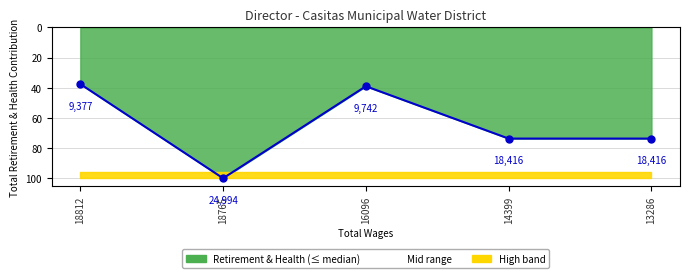

Is it true that the value at 14399 is 73.7?

True